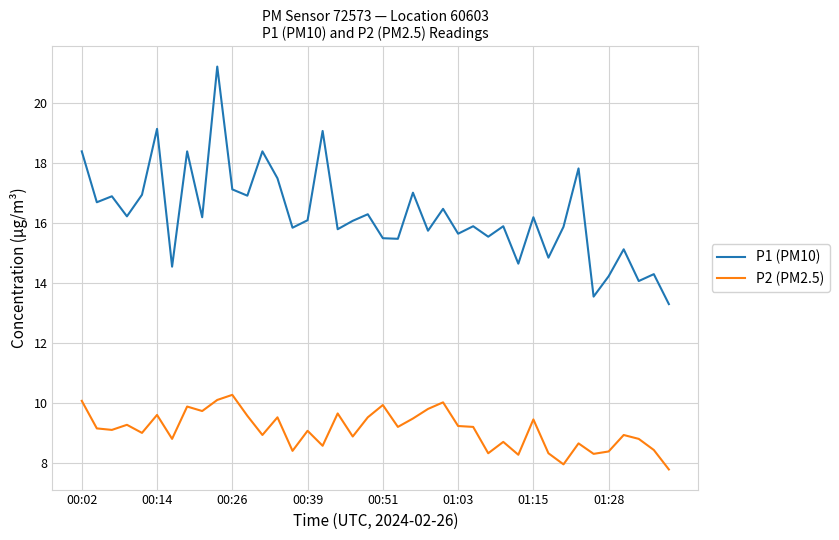

Which series has the largest range (max minus min)?

P1 (PM10)